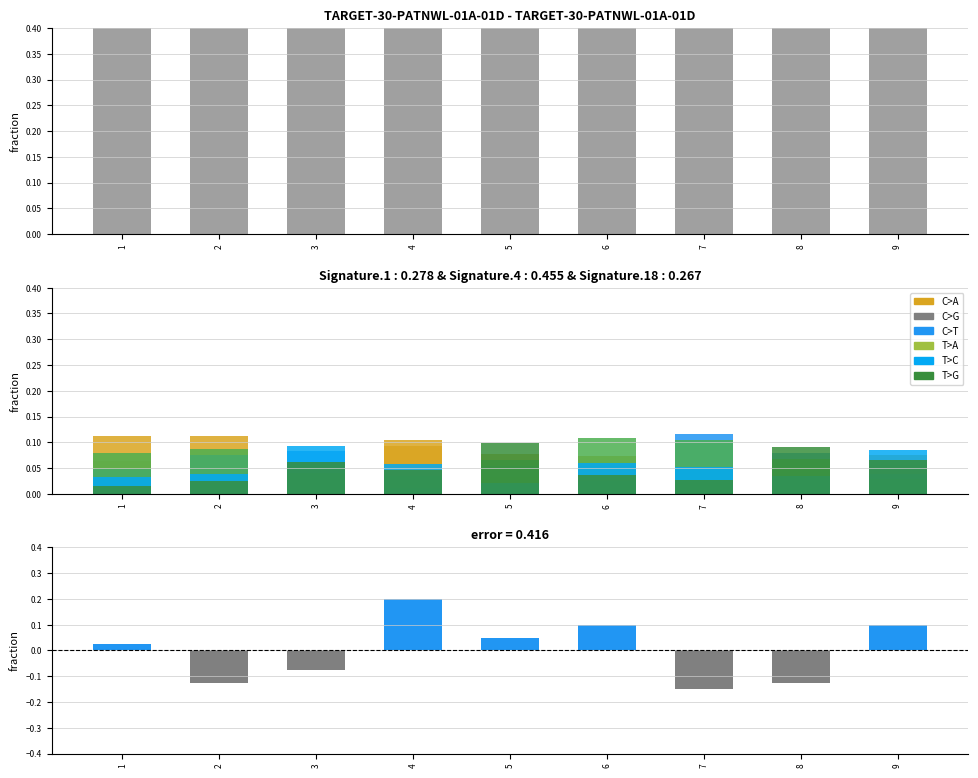

Is it true that col_8 equals 0.0 at 2?

False